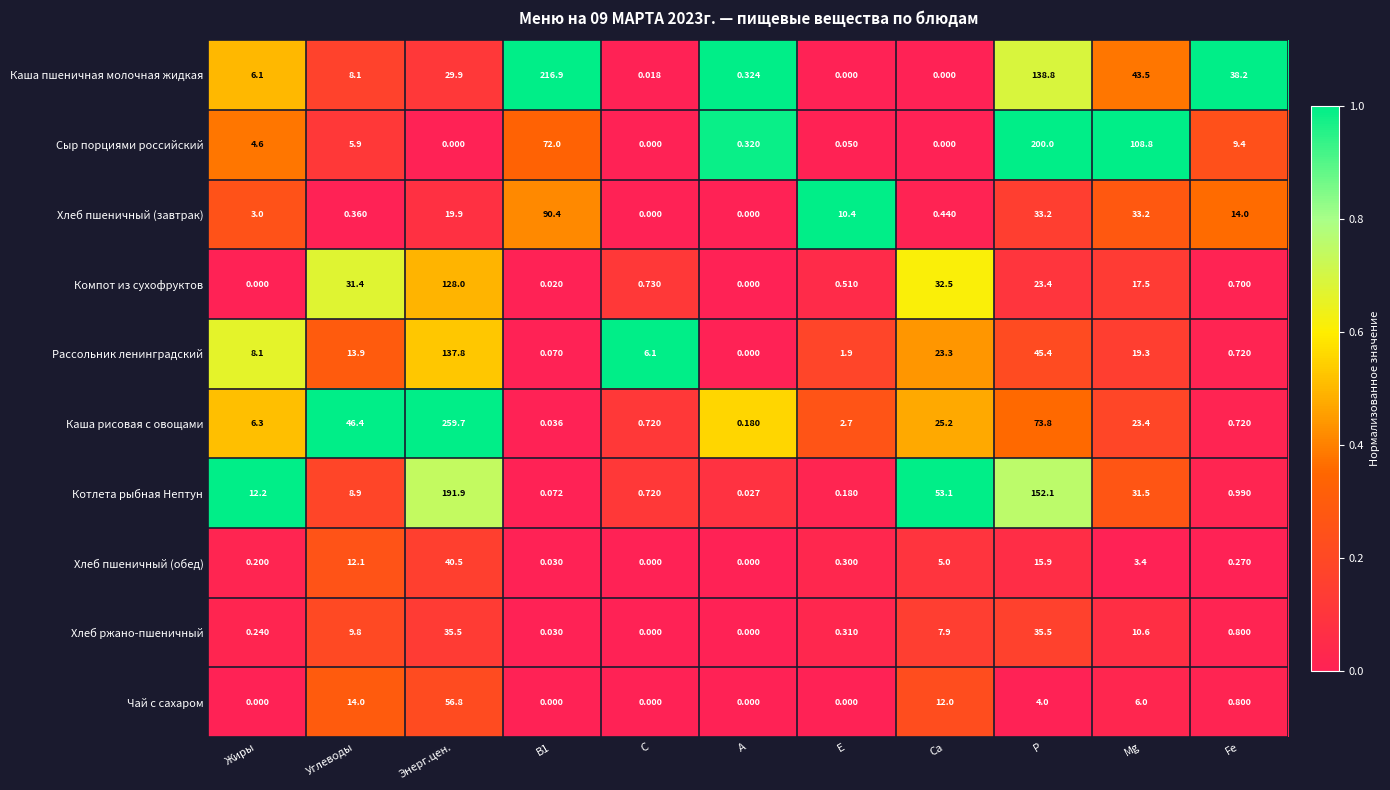

What is the difference between the highest and lowest values at Са?

53.1